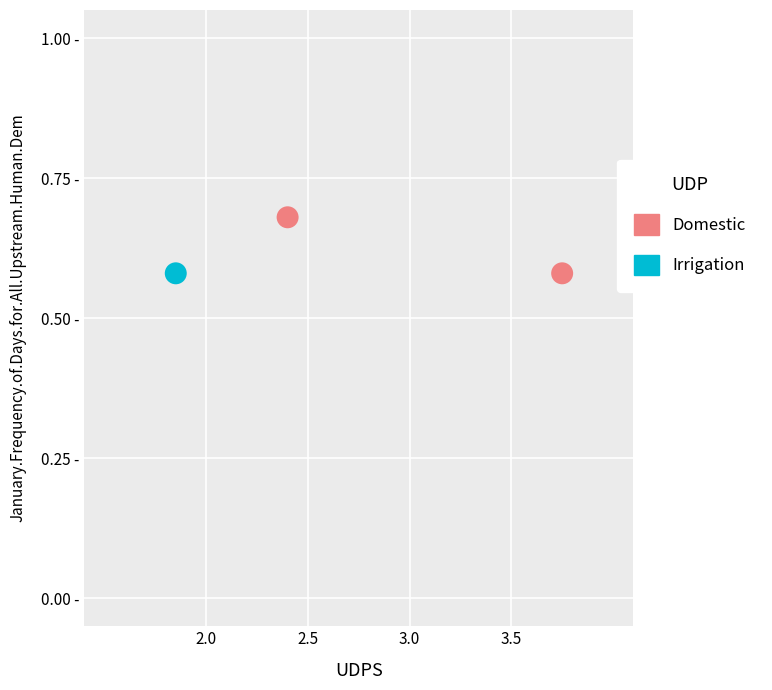

What are all the series names shown in the legend?

Domestic, Irrigation